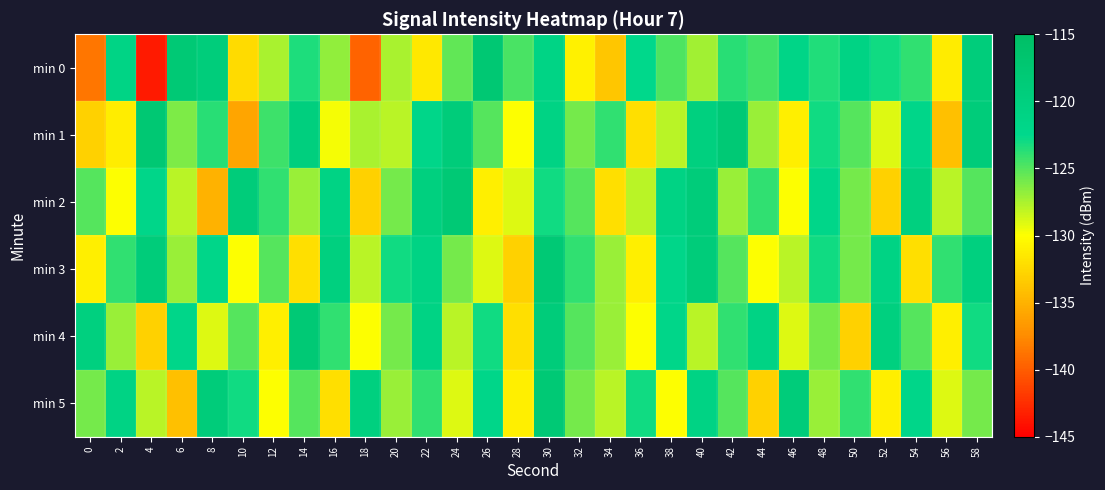

Reading right to left, transcribe all the data shown in this chart.

min 0: 58=-119.2	56=-131.2	54=-123.9	52=-123.0	50=-120.9	48=-123.5	46=-121.5	44=-124.4	42=-123.8	40=-127.3	38=-124.8	36=-122.4	34=-133.7	32=-130.8	30=-121.1	28=-124.7	26=-117.7	24=-125.4	22=-131.5	20=-127.4	18=-139.7	16=-126.8	14=-123.3	12=-127.5	10=-132.3	8=-119.2	6=-118.0	4=-143.6	2=-121.2	0=-138.6
min 1: 58=-119.0	56=-134.0	54=-122.0	52=-129.0	50=-125.0	48=-123.0	46=-131.0	44=-127.0	42=-118.0	40=-120.0	38=-128.0	36=-132.0	34=-124.0	32=-126.0	30=-121.0	28=-130.0	26=-125.0	24=-119.0	22=-122.0	20=-128.0	18=-127.5	16=-129.7	14=-119.7	12=-124.3	10=-135.8	8=-123.8	6=-126.1	4=-117.6	2=-131.1	0=-132.9
min 2: 58=-125.0	56=-128.0	54=-120.0	52=-133.0	50=-126.0	48=-122.0	46=-130.0	44=-124.0	42=-127.0	40=-119.0	38=-121.0	36=-128.0	34=-132.0	32=-125.0	30=-123.0	28=-129.0	26=-131.0	24=-118.0	22=-120.0	20=-126.0	18=-133.0	16=-121.0	14=-127.0	12=-124.0	10=-119.0	8=-135.0	6=-128.0	4=-122.0	2=-130.0	0=-125.0
min 3: 58=-120.0	56=-124.0	54=-132.0	52=-121.0	50=-126.0	48=-123.0	46=-128.0	44=-130.0	42=-125.0	40=-119.0	38=-122.0	36=-131.0	34=-127.0	32=-124.0	30=-118.0	28=-133.0	26=-129.0	24=-126.0	22=-121.0	20=-123.0	18=-128.0	16=-120.0	14=-132.0	12=-125.0	10=-130.0	8=-122.0	6=-127.0	4=-119.0	2=-124.0	0=-131.0
min 4: 58=-123.0	56=-131.0	54=-125.0	52=-120.0	50=-133.0	48=-126.0	46=-129.0	44=-121.0	42=-124.0	40=-128.0	38=-122.0	36=-130.0	34=-127.0	32=-125.0	30=-119.0	28=-132.0	26=-123.0	24=-128.0	22=-121.0	20=-126.0	18=-130.0	16=-124.0	14=-118.0	12=-131.0	10=-125.0	8=-129.0	6=-122.0	4=-133.0	2=-127.0	0=-120.0
min 5: 58=-126.0	56=-129.0	54=-122.0	52=-131.0	50=-124.0	48=-127.0	46=-119.0	44=-133.0	42=-125.0	40=-121.0	38=-130.0	36=-123.0	34=-128.0	32=-126.0	30=-118.0	28=-131.0	26=-122.0	24=-129.0	22=-124.0	20=-127.0	18=-120.0	16=-132.0	14=-125.0	12=-130.0	10=-123.0	8=-119.0	6=-134.0	4=-128.0	2=-121.0	0=-126.0